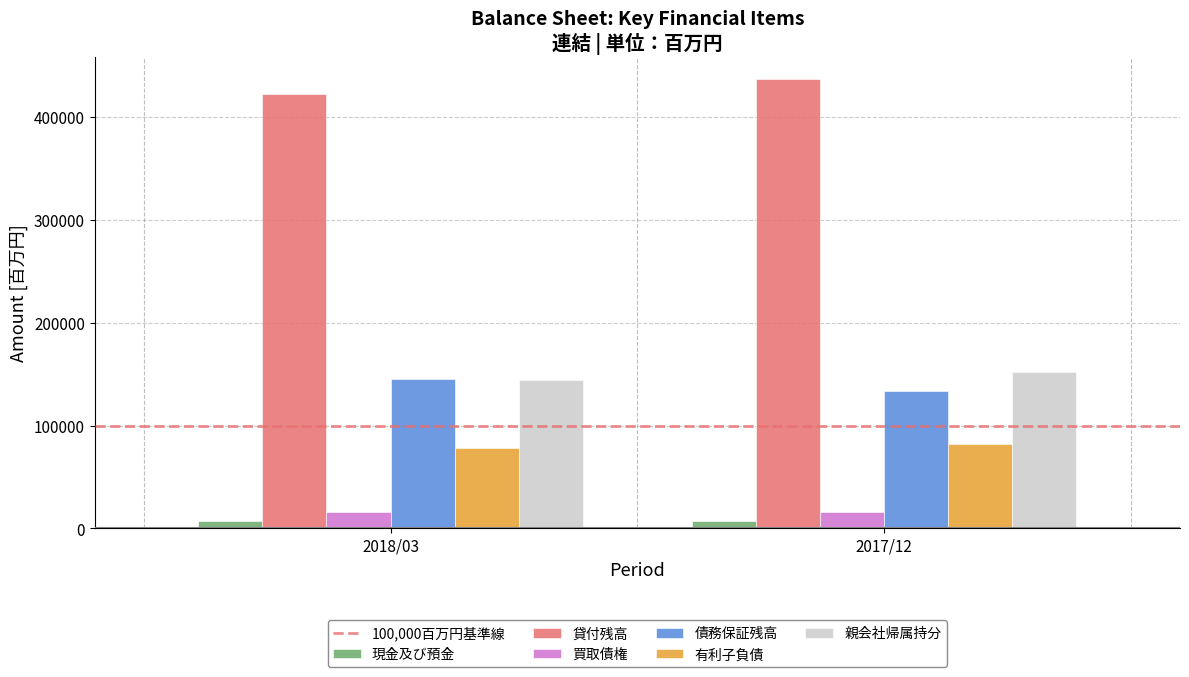

What is the sum of all 債務保証残高 values?

279722